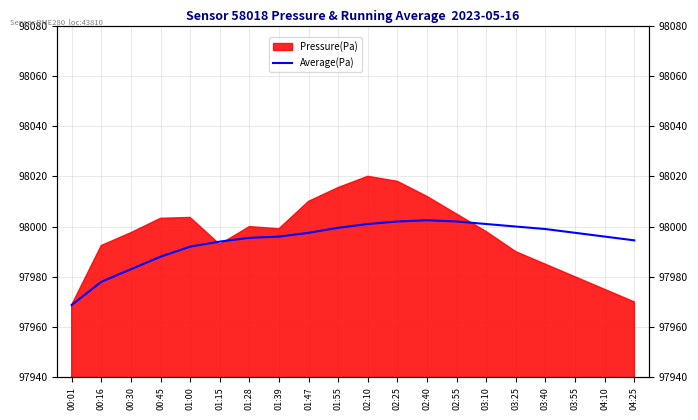

Does the chart display data point markers on the line(s)?

No